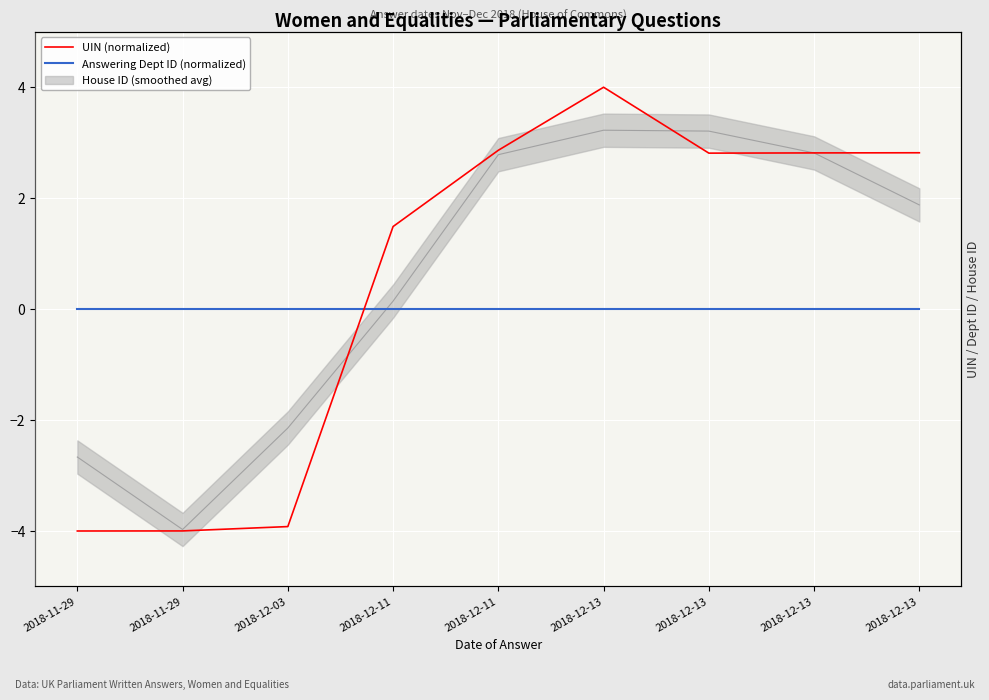

Which series has the largest total across all categories?

UIN (normalized)